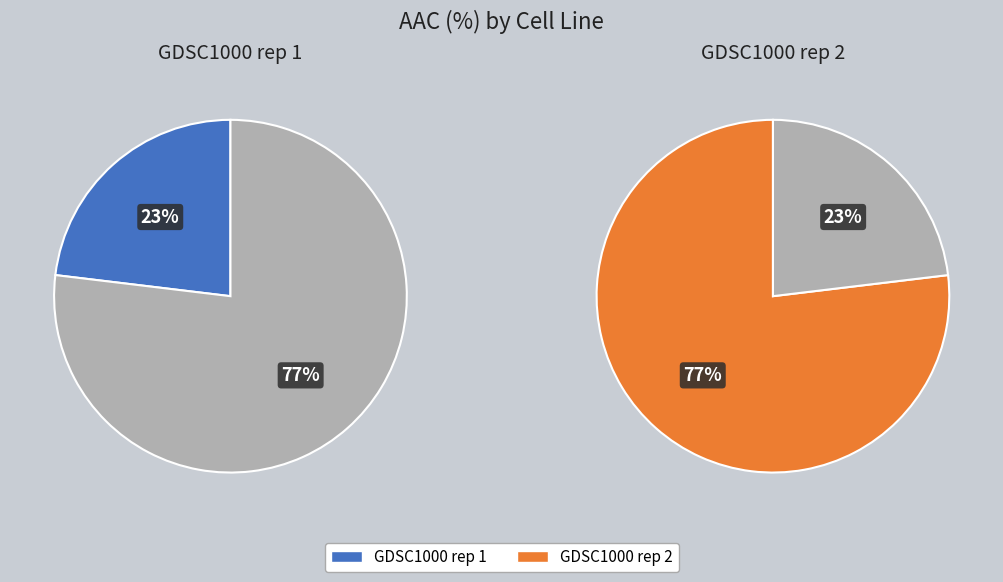

Combined, do GDSC1000 rep 1 and GDSC1000 rep 2 account for over 50%?

Yes